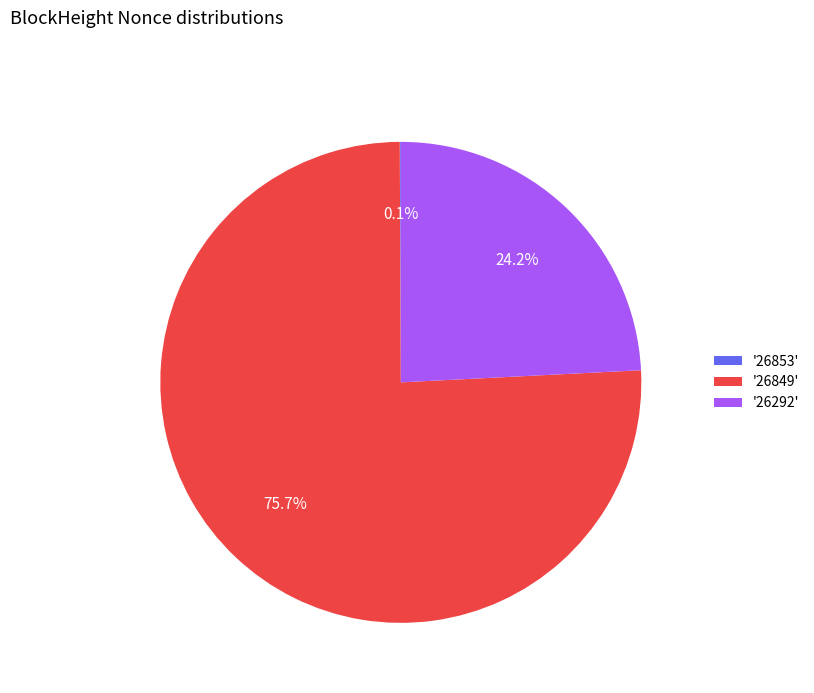

What percentage is NOT represented by '26292'?

75.8%